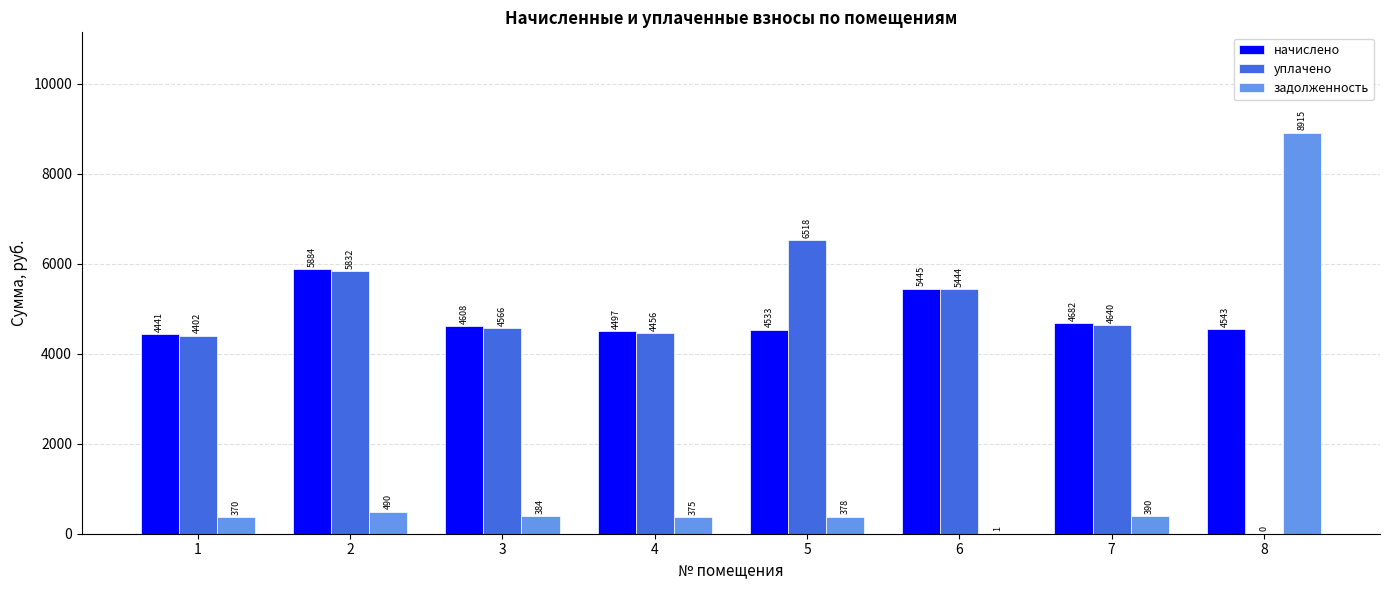

Which category has the highest value across all series?

8